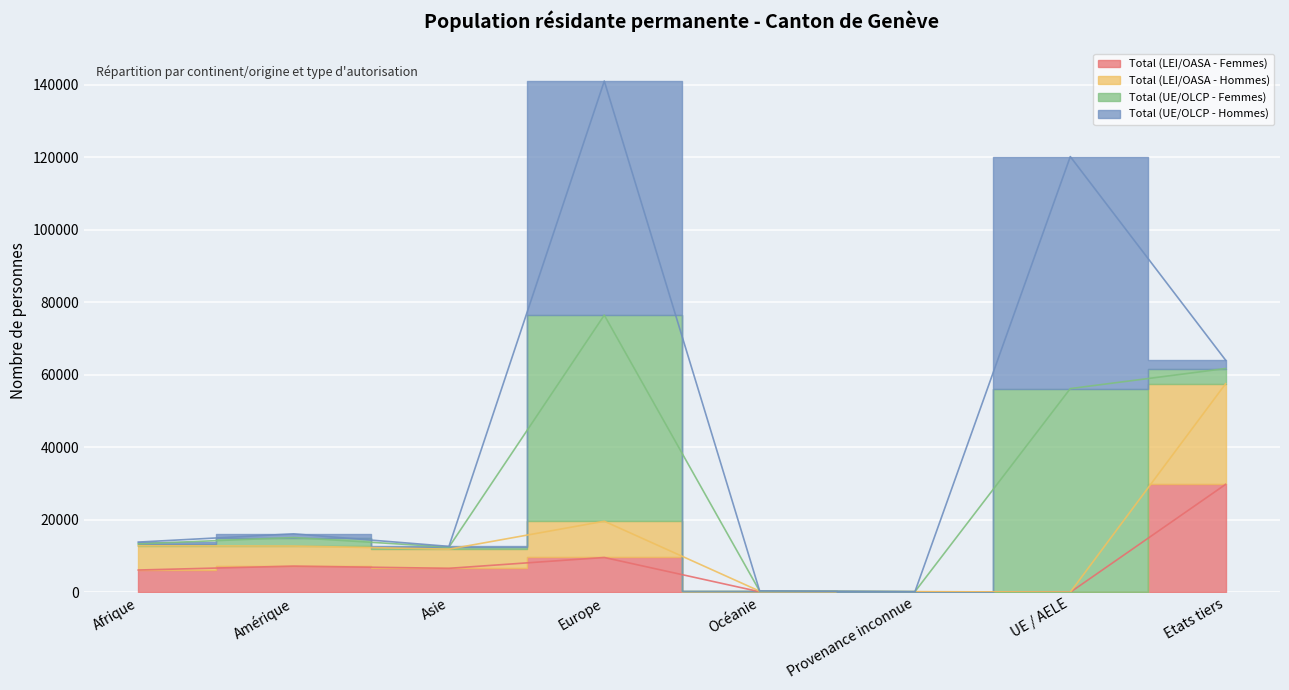

Where is the first local maximum for Total (LEI/OASA - Femmes)?

Amérique